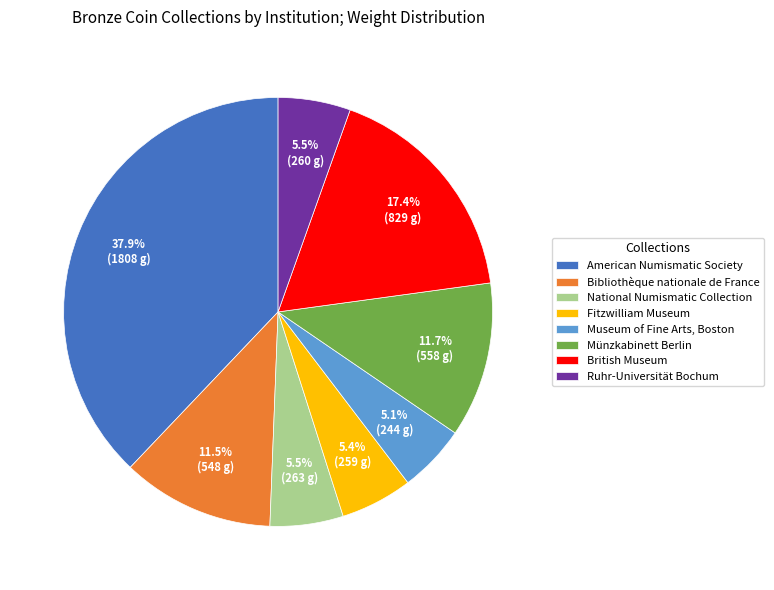

Is there any slice that represents more than half of the pie?

No